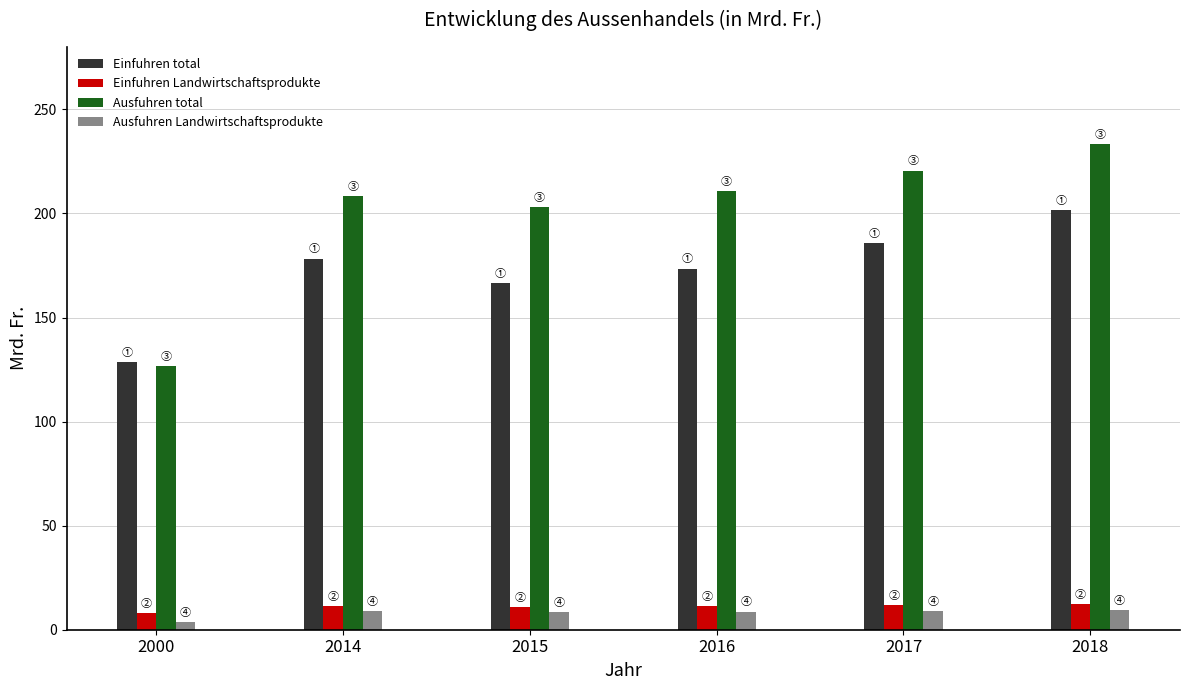

Where is Einfuhren total nearest to the value 165?

2015